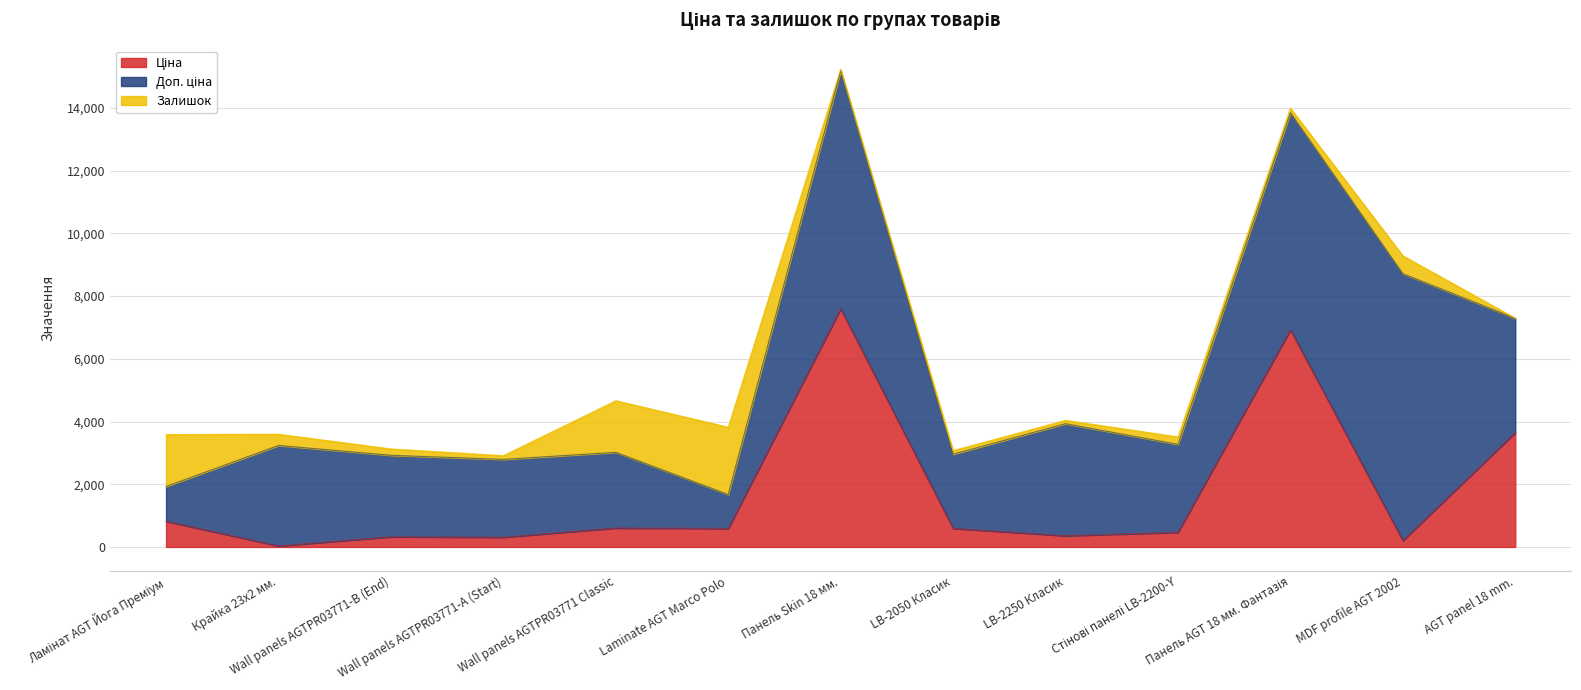

Which series ends up on top after the final intersection of Залишок and Доп. ціна?

Доп. ціна